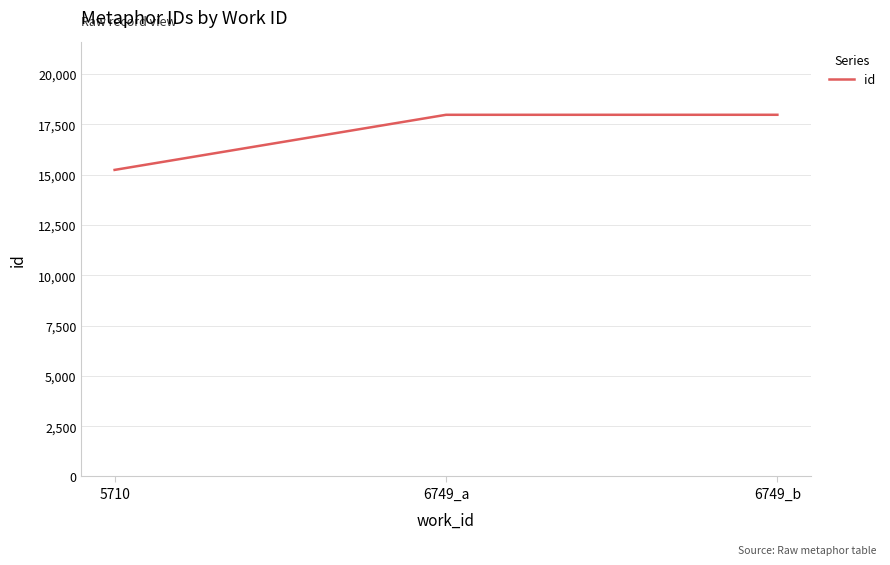

What is the average value?

17064